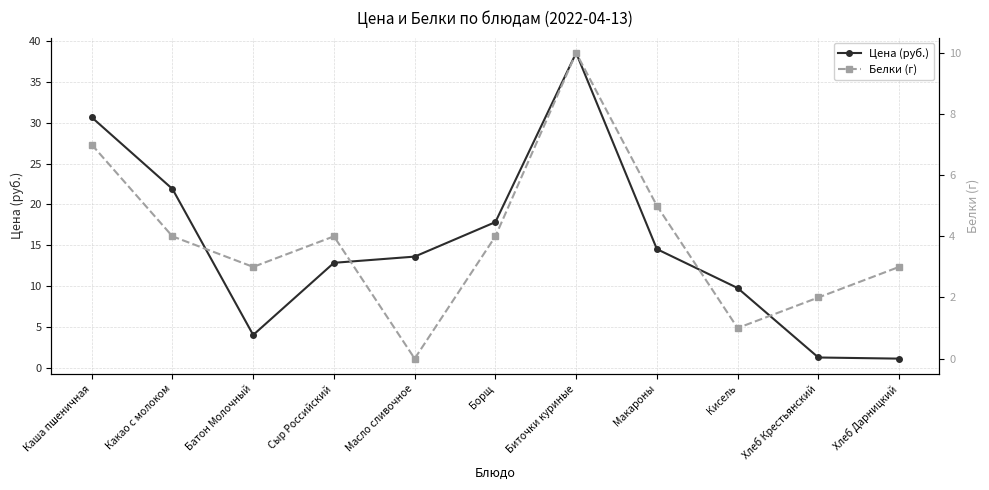

What are all the series names shown in the legend?

Цена (руб.), Белки (г)